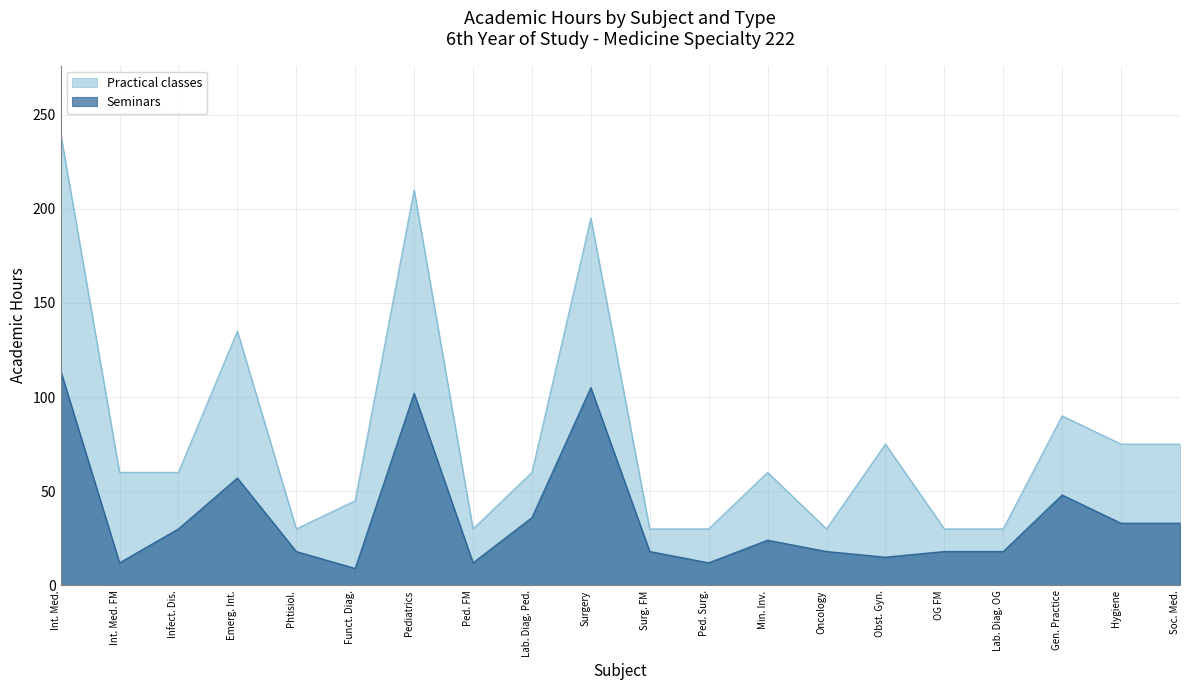

Which series has the widest spread of values?

Practical classes